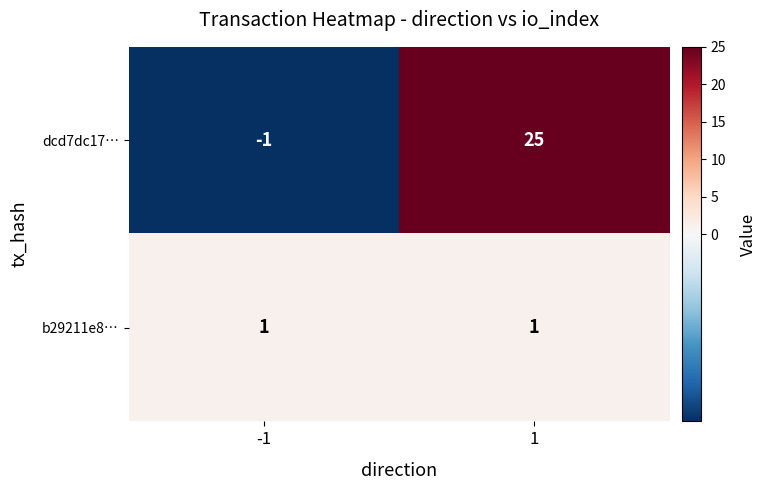

Reading right to left, extract all data points from this chart.

dcd7dc17…: 1=25	-1=-1
b29211e8…: 1=1	-1=1